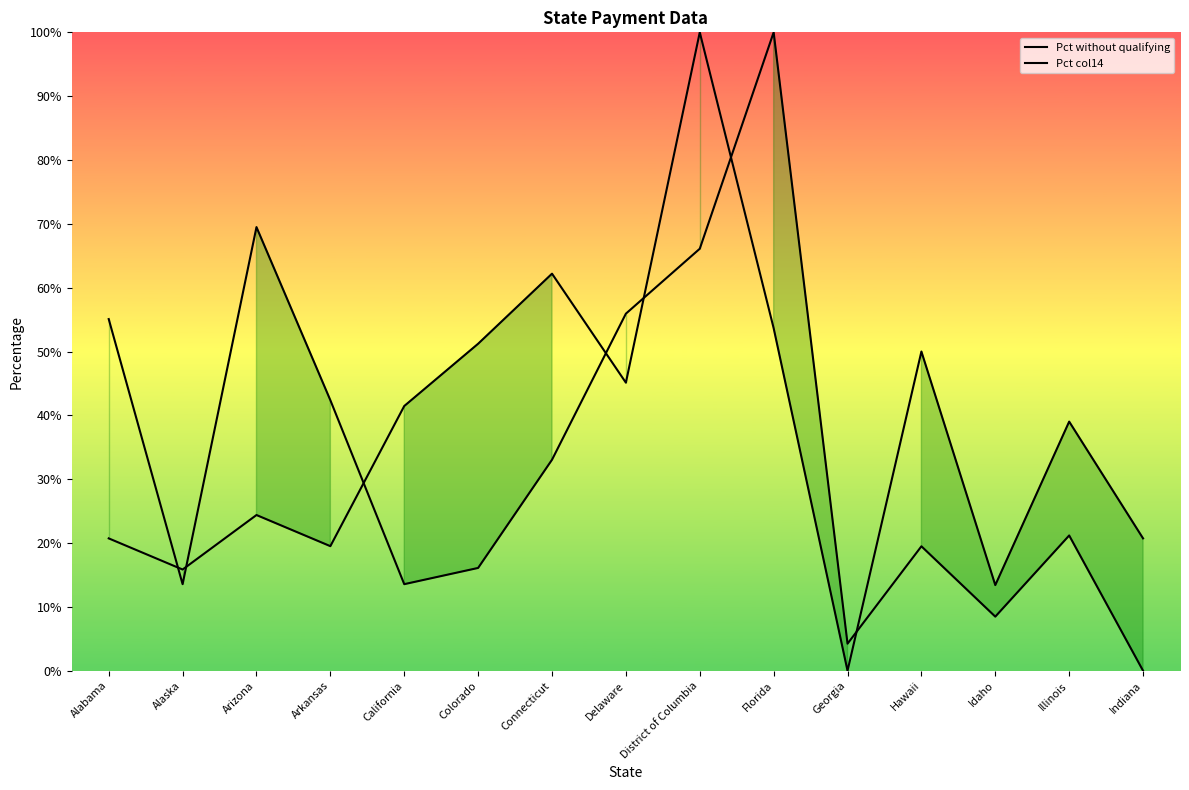

Rank the series at Alabama from highest to lowest value.

Pct col14, Pct without qualifying